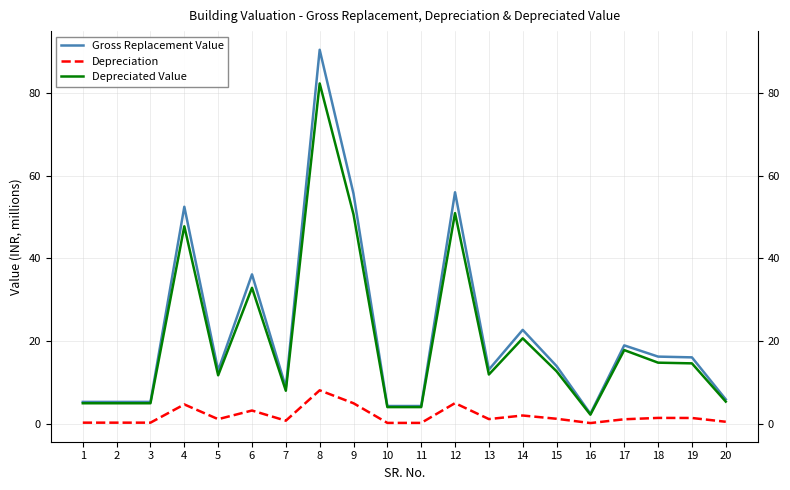

What is the value of the Depreciated Value point at the 4th from the left?

47.8